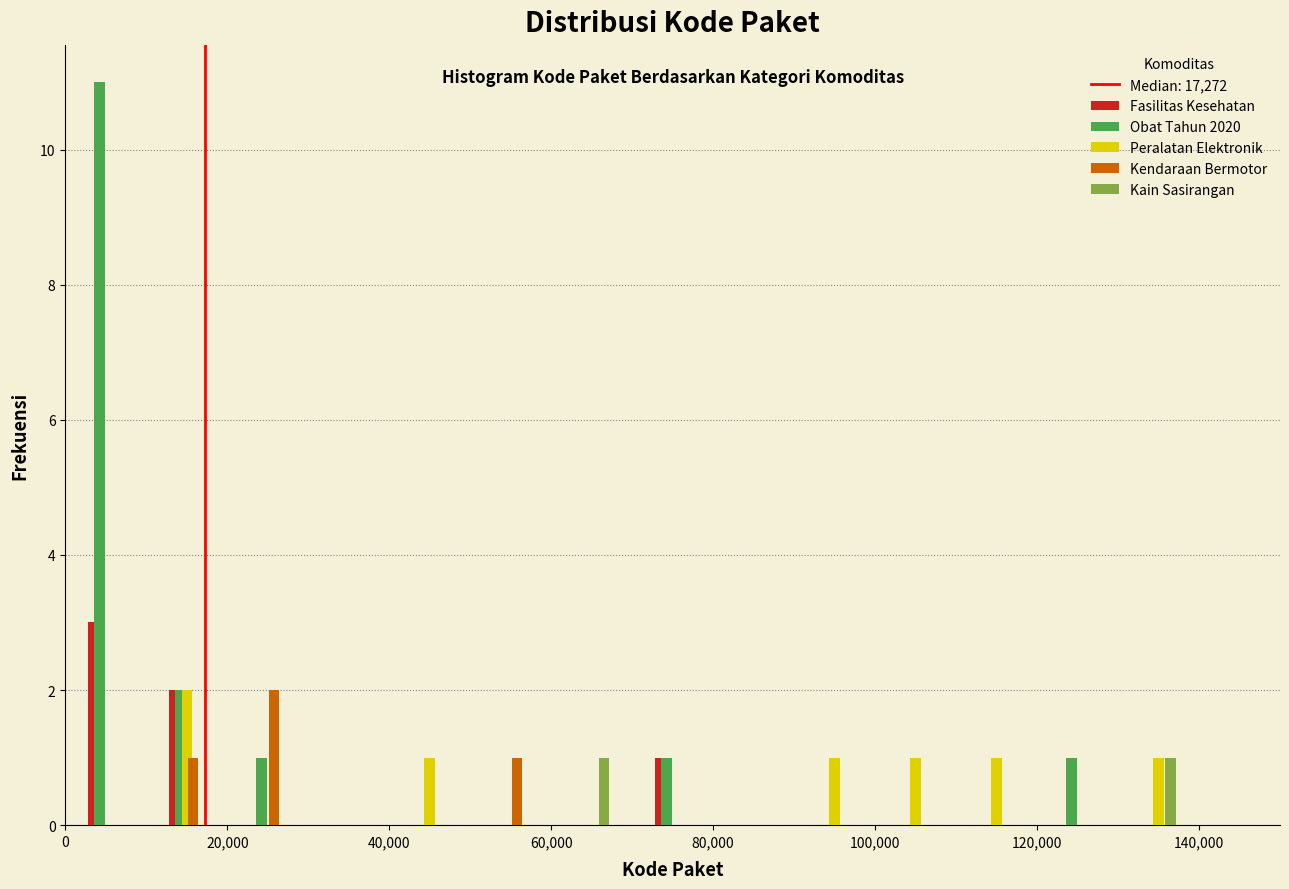

Reading left to right, list every range on the x-axis with the height of the bar of each series over it. The values are not printed on the chart, so give them approximately, as read against the axis.

0 to 10000: Fasilitas Kesehatan=3	Obat Tahun 2020=11	Peralatan Elektronik=0	Kendaraan Bermotor=0	Kain Sasirangan=0
10000 to 20000: Fasilitas Kesehatan=2	Obat Tahun 2020=2	Peralatan Elektronik=2	Kendaraan Bermotor=1	Kain Sasirangan=0
20000 to 30000: Fasilitas Kesehatan=0	Obat Tahun 2020=1	Peralatan Elektronik=0	Kendaraan Bermotor=2	Kain Sasirangan=0
30000 to 40000: Fasilitas Kesehatan=0	Obat Tahun 2020=0	Peralatan Elektronik=0	Kendaraan Bermotor=0	Kain Sasirangan=0
40000 to 50000: Fasilitas Kesehatan=0	Obat Tahun 2020=0	Peralatan Elektronik=1	Kendaraan Bermotor=0	Kain Sasirangan=0
50000 to 60000: Fasilitas Kesehatan=0	Obat Tahun 2020=0	Peralatan Elektronik=0	Kendaraan Bermotor=1	Kain Sasirangan=0
60000 to 70000: Fasilitas Kesehatan=0	Obat Tahun 2020=0	Peralatan Elektronik=0	Kendaraan Bermotor=0	Kain Sasirangan=1
70000 to 80000: Fasilitas Kesehatan=1	Obat Tahun 2020=1	Peralatan Elektronik=0	Kendaraan Bermotor=0	Kain Sasirangan=0
80000 to 90000: Fasilitas Kesehatan=0	Obat Tahun 2020=0	Peralatan Elektronik=0	Kendaraan Bermotor=0	Kain Sasirangan=0
90000 to 100000: Fasilitas Kesehatan=0	Obat Tahun 2020=0	Peralatan Elektronik=1	Kendaraan Bermotor=0	Kain Sasirangan=0
100000 to 110000: Fasilitas Kesehatan=0	Obat Tahun 2020=0	Peralatan Elektronik=1	Kendaraan Bermotor=0	Kain Sasirangan=0
110000 to 120000: Fasilitas Kesehatan=0	Obat Tahun 2020=0	Peralatan Elektronik=1	Kendaraan Bermotor=0	Kain Sasirangan=0
120000 to 130000: Fasilitas Kesehatan=0	Obat Tahun 2020=1	Peralatan Elektronik=0	Kendaraan Bermotor=0	Kain Sasirangan=0
130000 to 140000: Fasilitas Kesehatan=0	Obat Tahun 2020=0	Peralatan Elektronik=1	Kendaraan Bermotor=0	Kain Sasirangan=1
140000 to 150000: Fasilitas Kesehatan=0	Obat Tahun 2020=0	Peralatan Elektronik=0	Kendaraan Bermotor=0	Kain Sasirangan=0